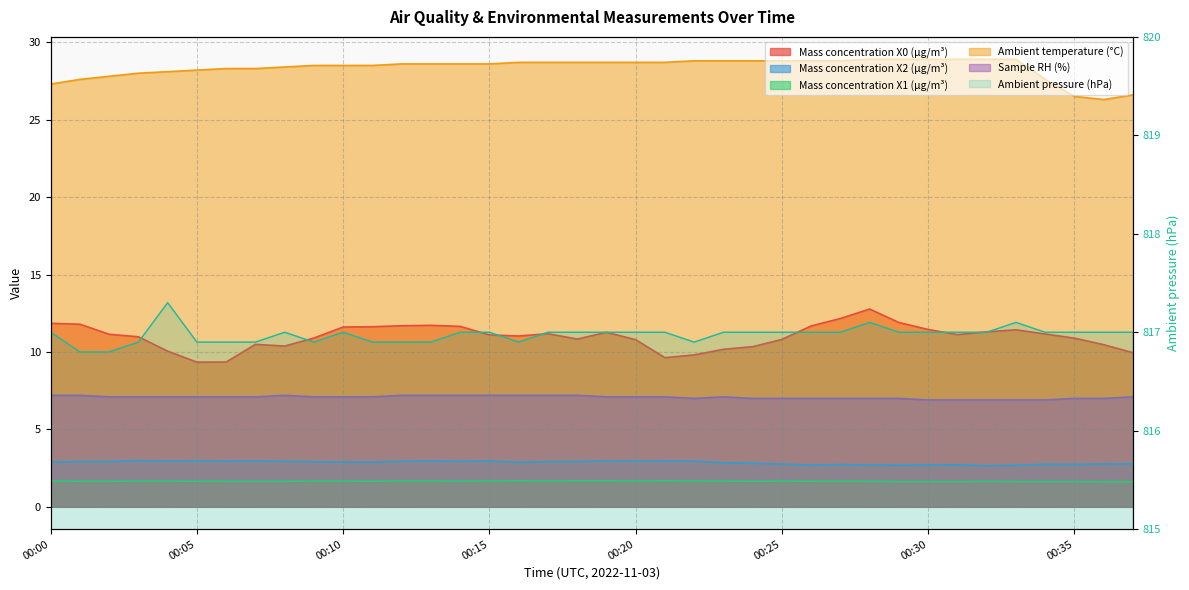

What is the difference between the Ambient pressure (hPa) values at 00:08 and 00:02?

0.2